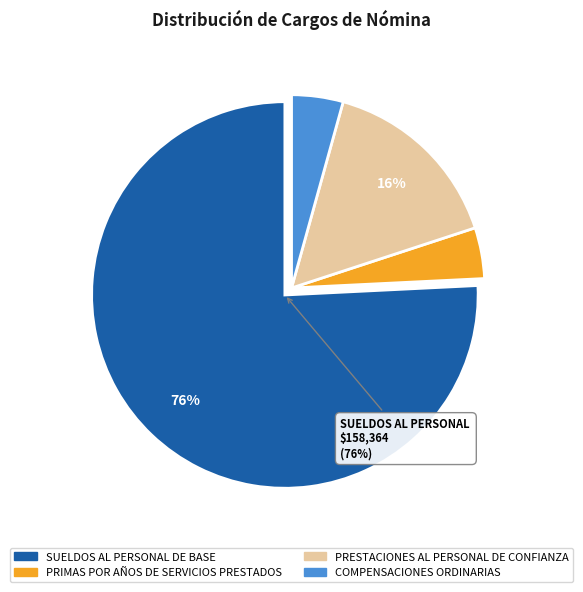

To the nearest percent, what percentage of the pie is PRESTACIONES AL PERSONAL DE CONFIANZA?

16%